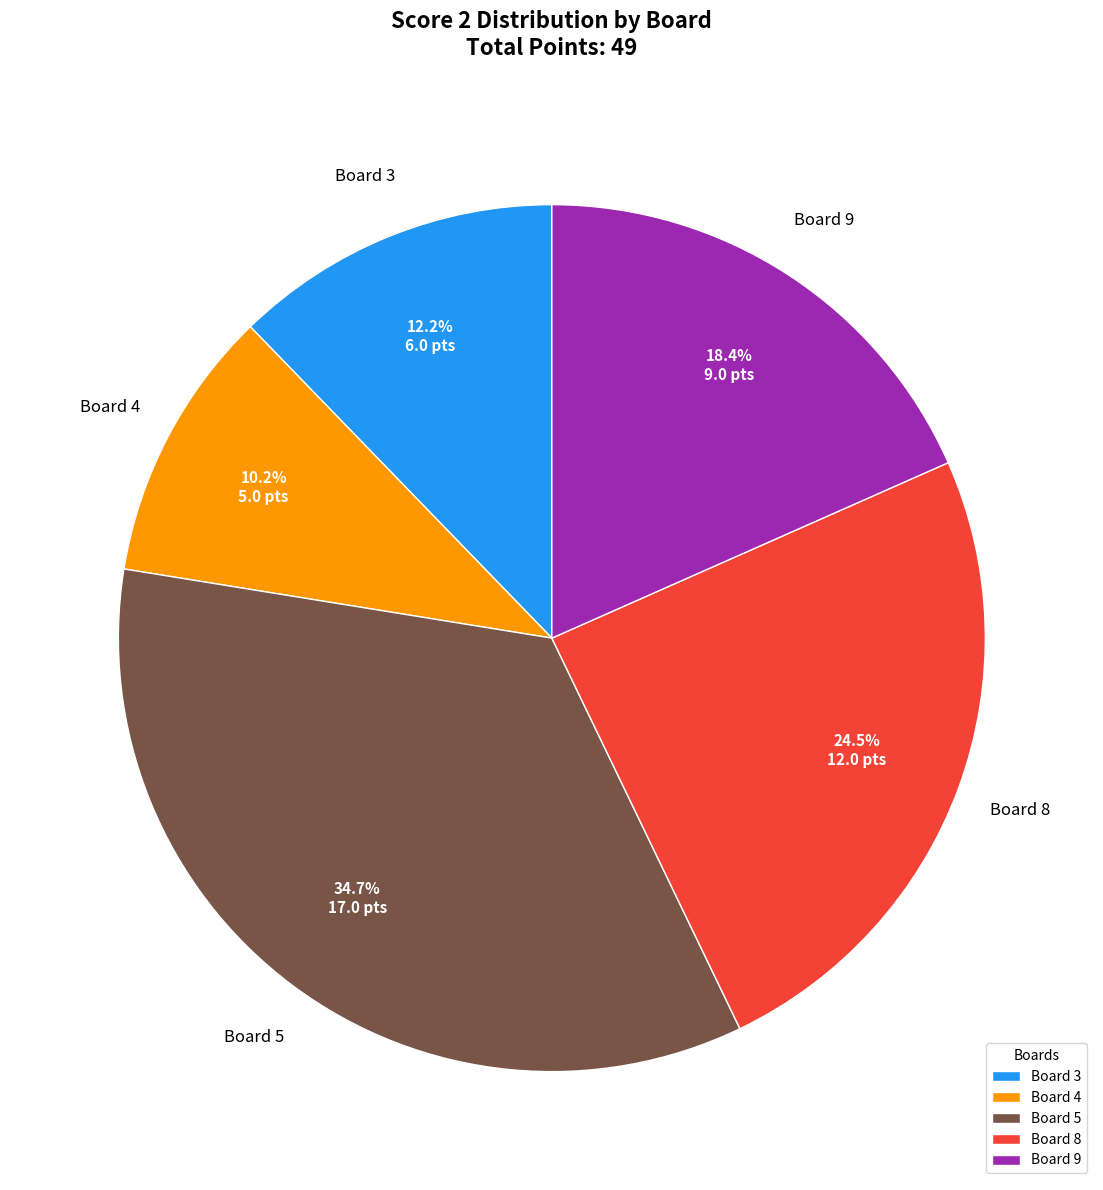

Which has a higher value, Board 4 or Board 3?

Board 3